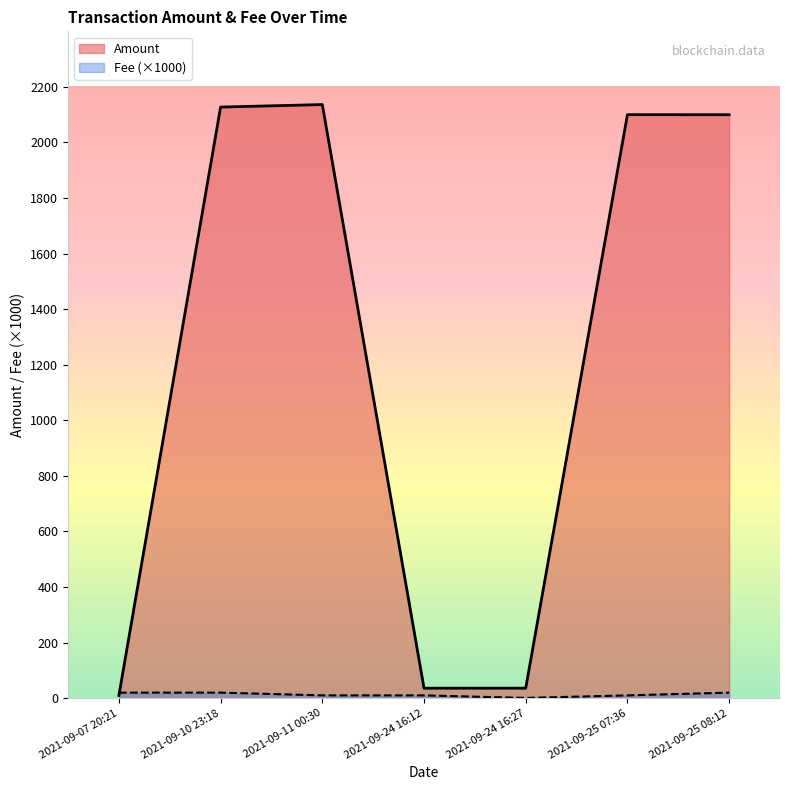

At which label does Amount reach its peak?

2021-09-11 00:30